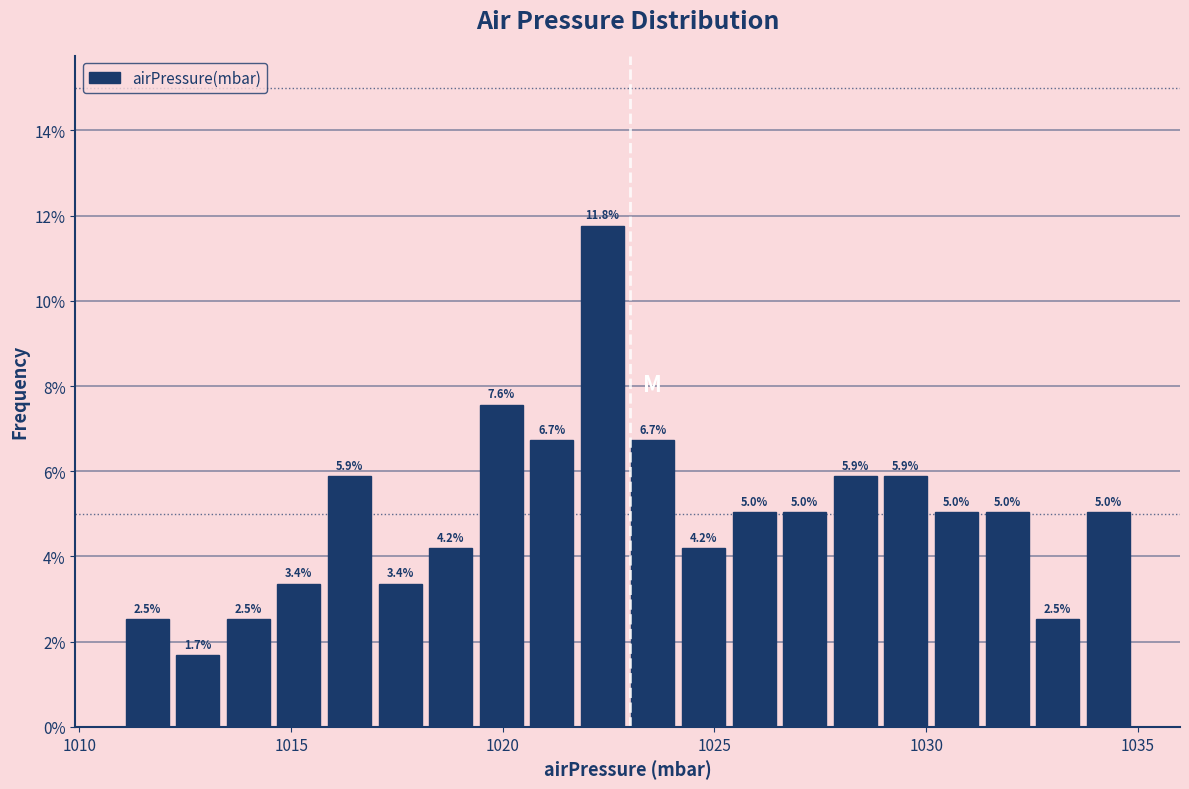

Read against the x-axis, roughly where is the centre of the tallest bar?

1022.5